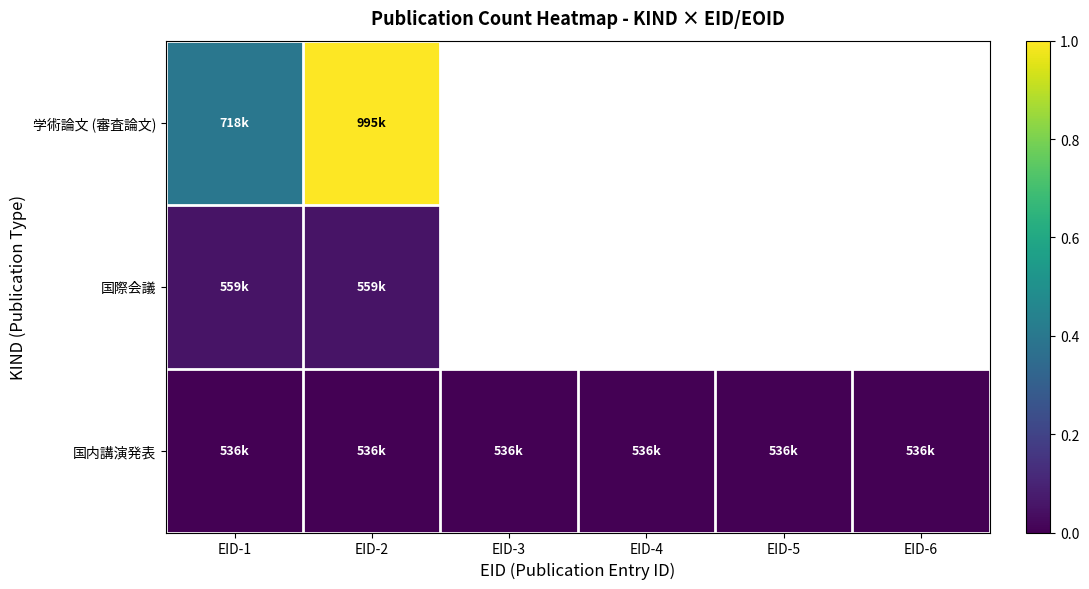

True or false: 国際会議 has a value of 0.1 at EID-1.

True